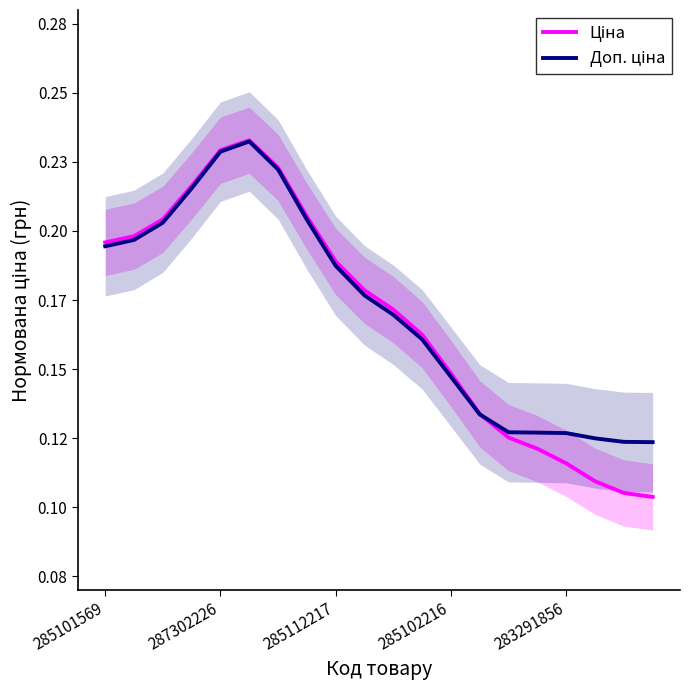

What is the sum of the Доп. ціна values at 9 and 10?

0.3